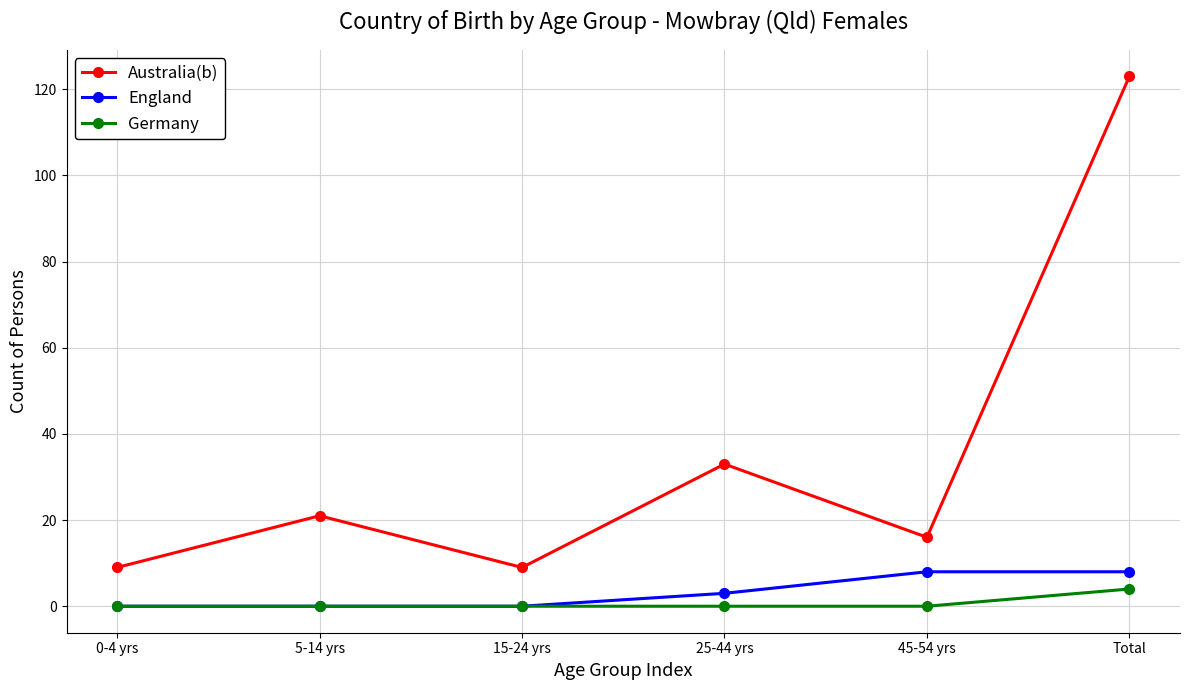

What is the label of the 6th point from the right?

0-4 yrs